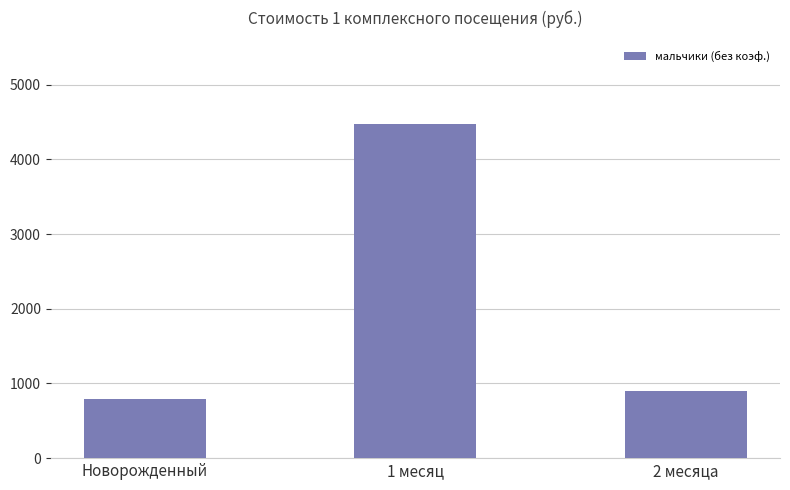

List the labels in order of value, largest first.

1 месяц, 2 месяца, Новорожденный